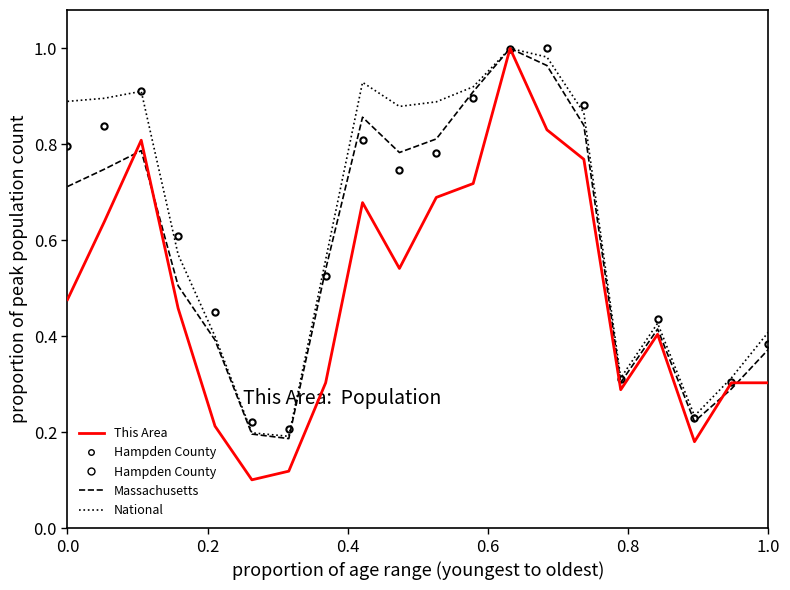

The value of This Area at 1.0 is 0.1. True or false?

False